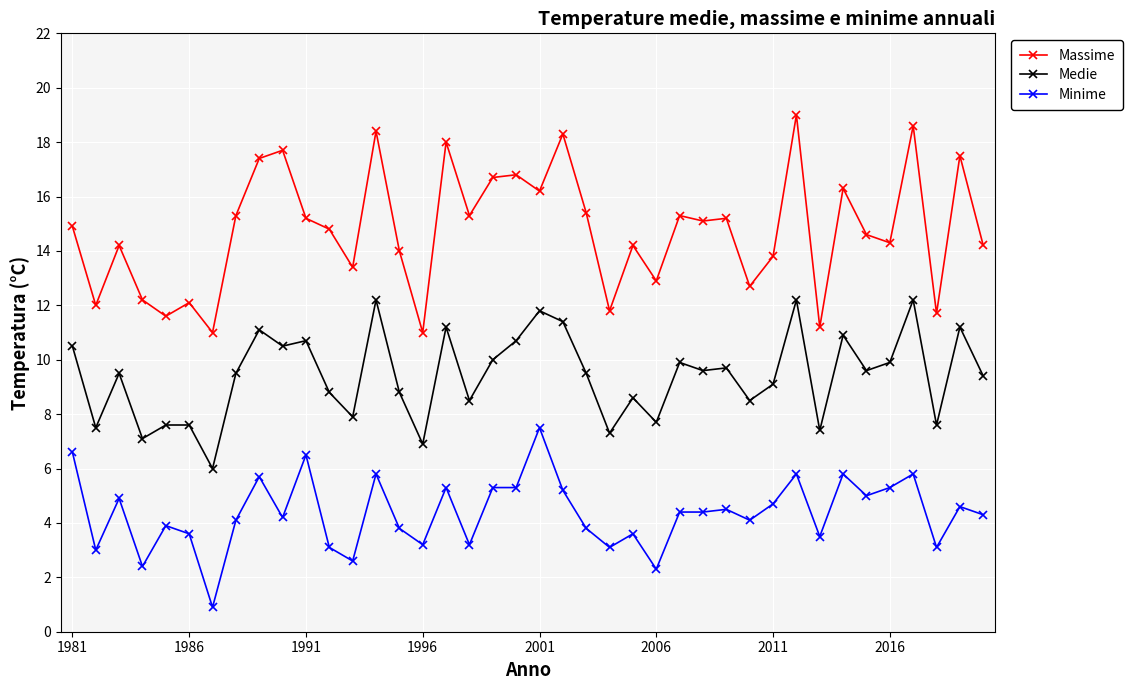

Does the chart display data point markers on the line(s)?

Yes